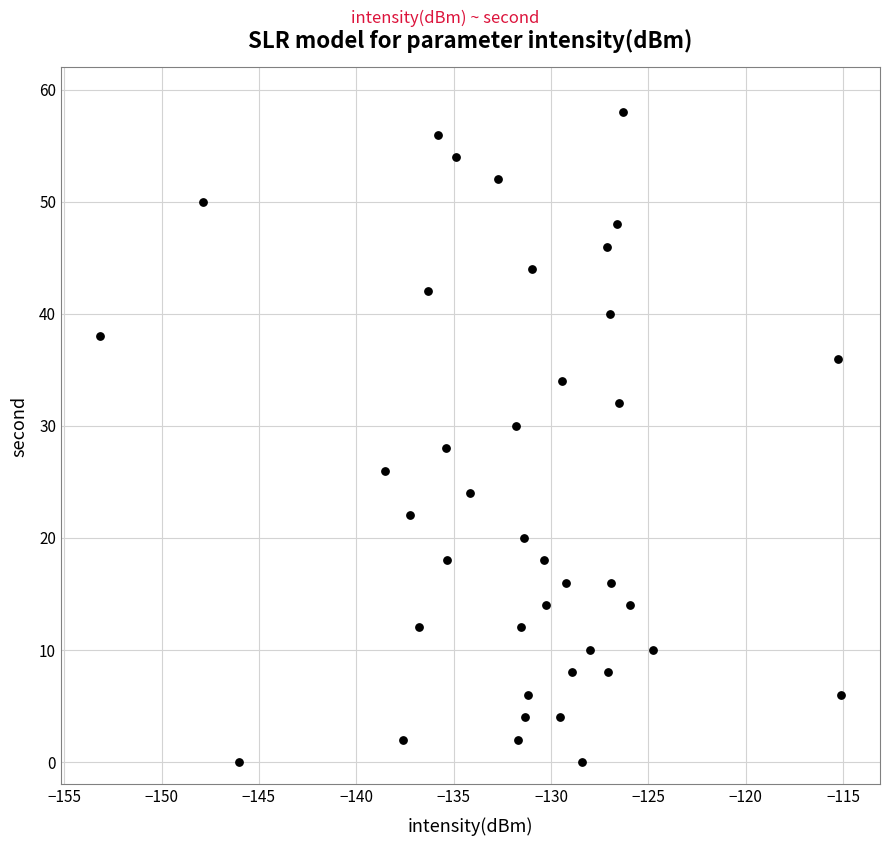

What is the range of Y values (max minus min)?

58